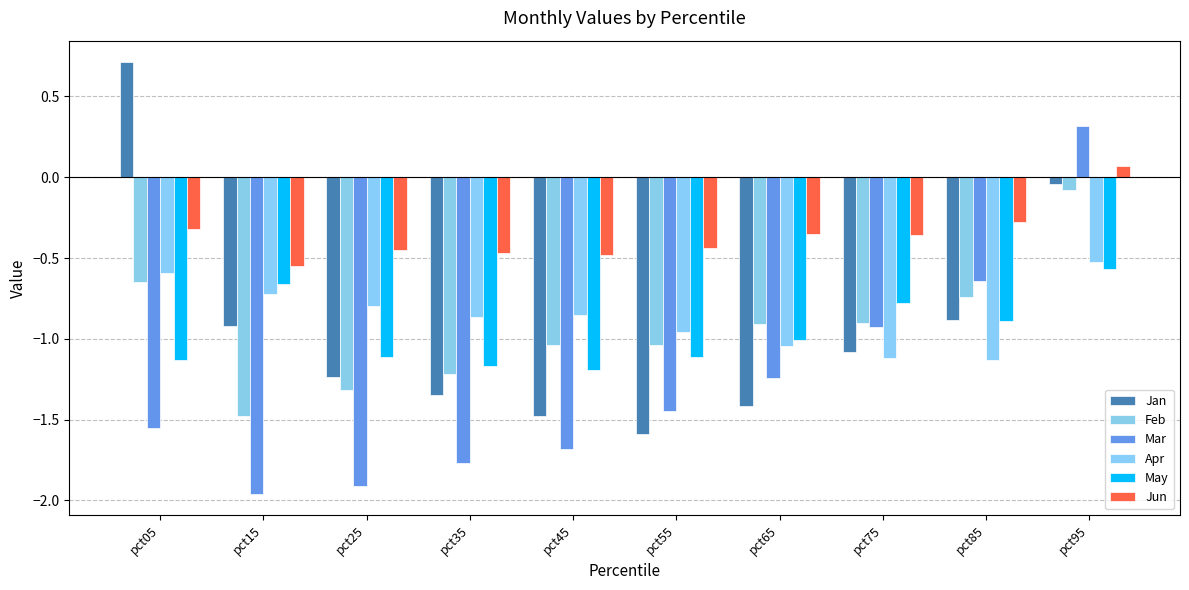

Is it true that Jun equals -0.4 at pct85?

False